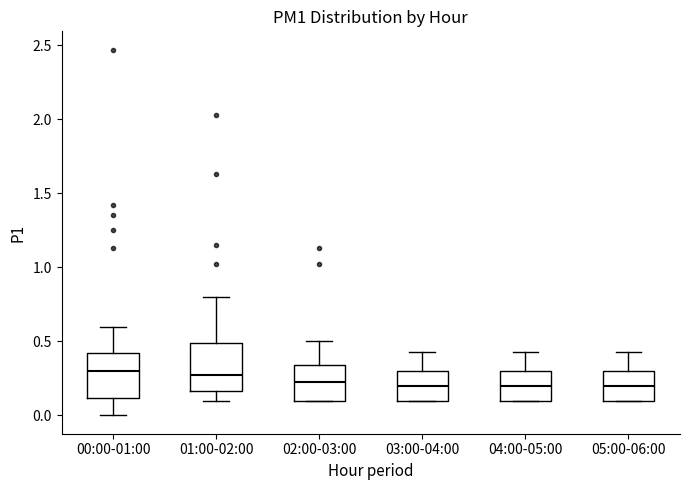

Reading left to right, read every box against the y-axis: the position of its median line, the range the box covers, and the ends of its whiskers. The values are not printed on the chart, so give them approximately, as read against the axis.

00:00-01:00: median 0.30, box 0.10 to 0.40, whiskers 0.00 to 0.60
01:00-02:00: median 0.30, box 0.15 to 0.50, whiskers 0.10 to 0.80
02:00-03:00: median 0.25, box 0.10 to 0.35, whiskers 0.10 to 0.50
03:00-04:00: median 0.20, box 0.10 to 0.30, whiskers 0.10 to 0.45
04:00-05:00: median 0.20, box 0.10 to 0.30, whiskers 0.10 to 0.45
05:00-06:00: median 0.20, box 0.10 to 0.30, whiskers 0.10 to 0.45